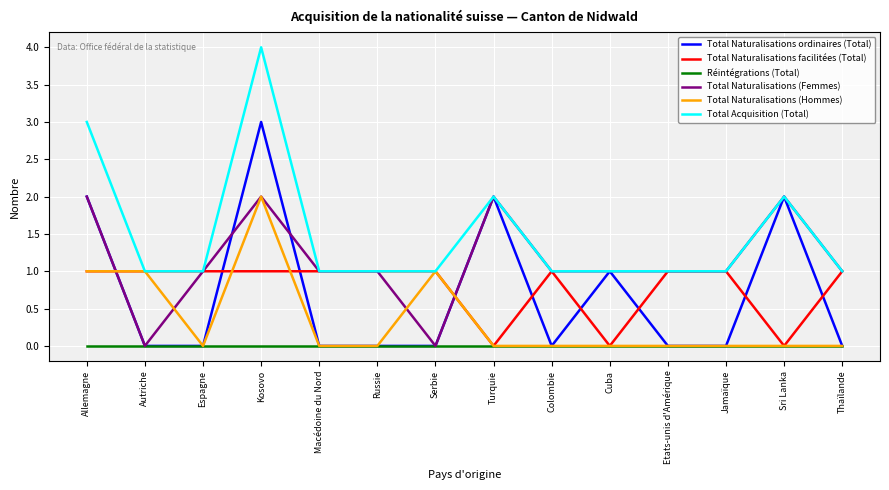

Reading left to right, transcribe all the data shown in this chart.

Total Naturalisations ordinaires (Total): 2	0	0	3	0	0	0	2	0	1	0	0	2	0
Total Naturalisations facilitées (Total): 1	1	1	1	1	1	1	0	1	0	1	1	0	1
Réintégrations (Total): 0	0	0	0	0	0	0	0	0	0	0	0	0	0
Total Naturalisations (Femmes): 2	0	1	2	1	1	0	2	1	1	1	1	2	1
Total Naturalisations (Hommes): 1	1	0	2	0	0	1	0	0	0	0	0	0	0
Total Acquisition (Total): 3	1	1	4	1	1	1	2	1	1	1	1	2	1